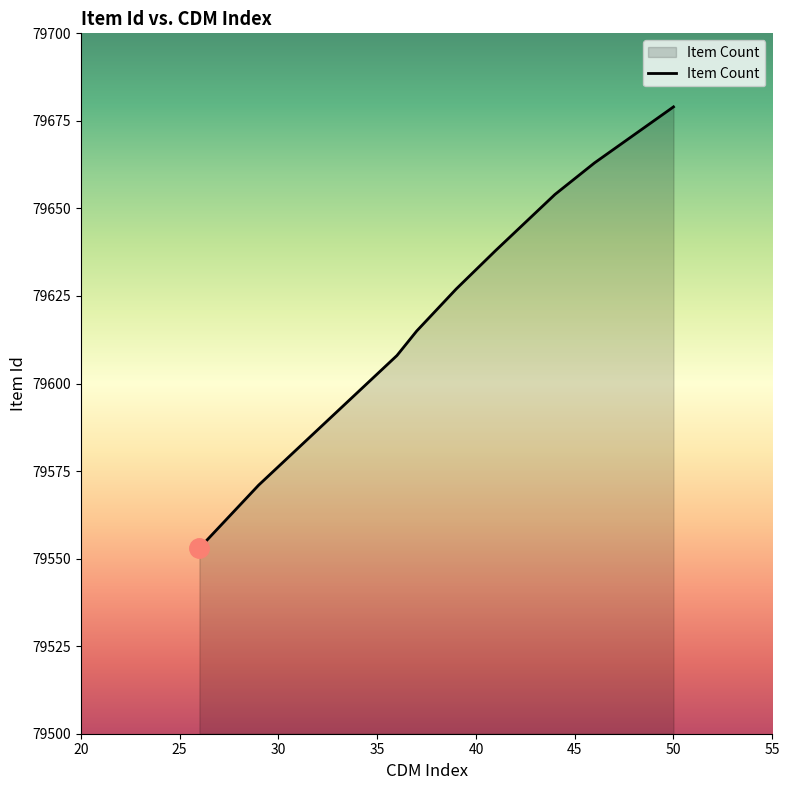

How many lines are shown in the chart?

1